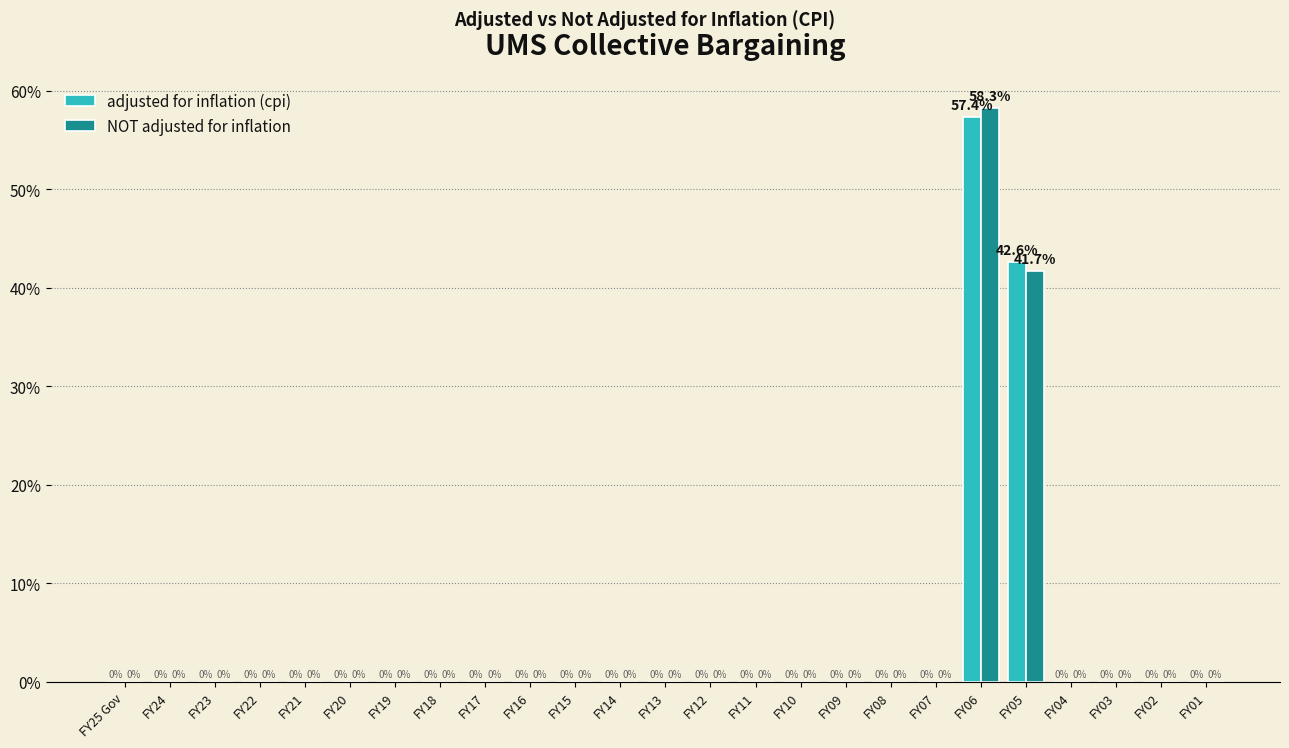

Reading right to left, list all the values displayed in this chart.

adjusted for inflation (cpi): FY01=0.0	FY02=0.0	FY03=0.0	FY04=0.0	FY05=42.6	FY06=57.4	FY07=0.0	FY08=0.0	FY09=0.0	FY10=0.0	FY11=0.0	FY12=0.0	FY13=0.0	FY14=0.0	FY15=0.0	FY16=0.0	FY17=0.0	FY18=0.0	FY19=0.0	FY20=0.0	FY21=0.0	FY22=0.0	FY23=0.0	FY24=0.0	FY25 Gov=0.0
NOT adjusted for inflation: FY01=0.0	FY02=0.0	FY03=0.0	FY04=0.0	FY05=41.7	FY06=58.3	FY07=0.0	FY08=0.0	FY09=0.0	FY10=0.0	FY11=0.0	FY12=0.0	FY13=0.0	FY14=0.0	FY15=0.0	FY16=0.0	FY17=0.0	FY18=0.0	FY19=0.0	FY20=0.0	FY21=0.0	FY22=0.0	FY23=0.0	FY24=0.0	FY25 Gov=0.0